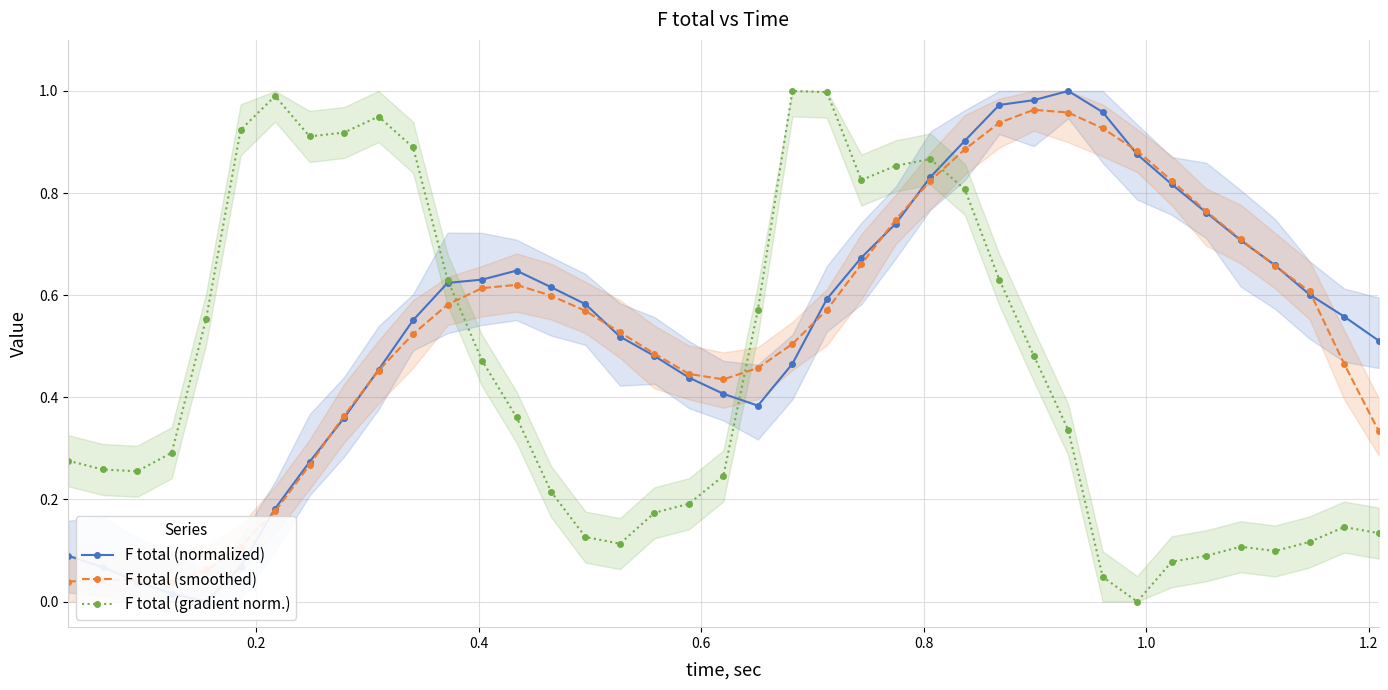

True or false: F total (gradient norm.) has more than 0 points higher than both neighbors.

True